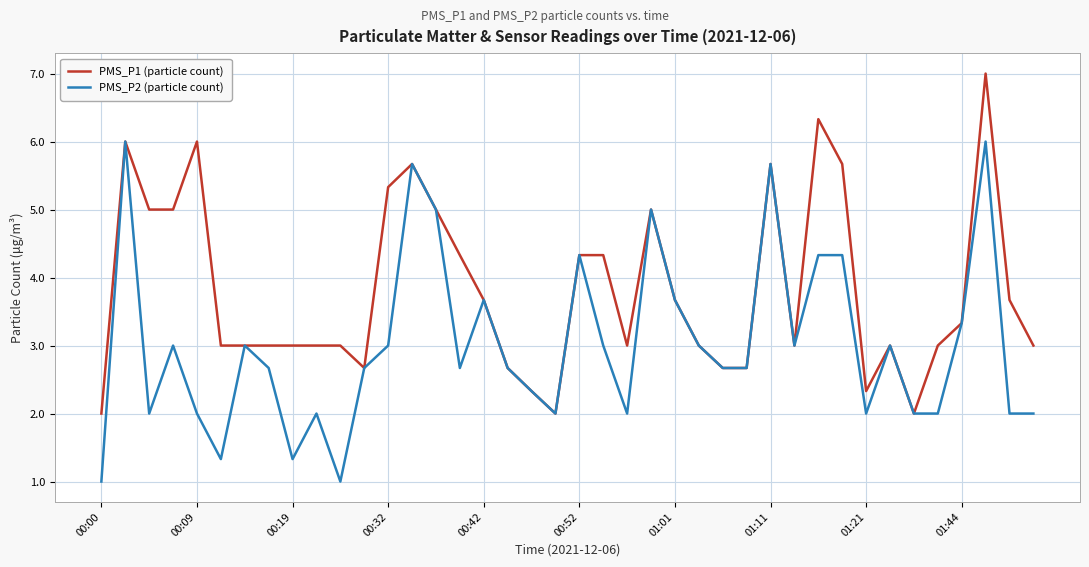

What is the highest value of the PMS_P2 (particle count) series?

6.0